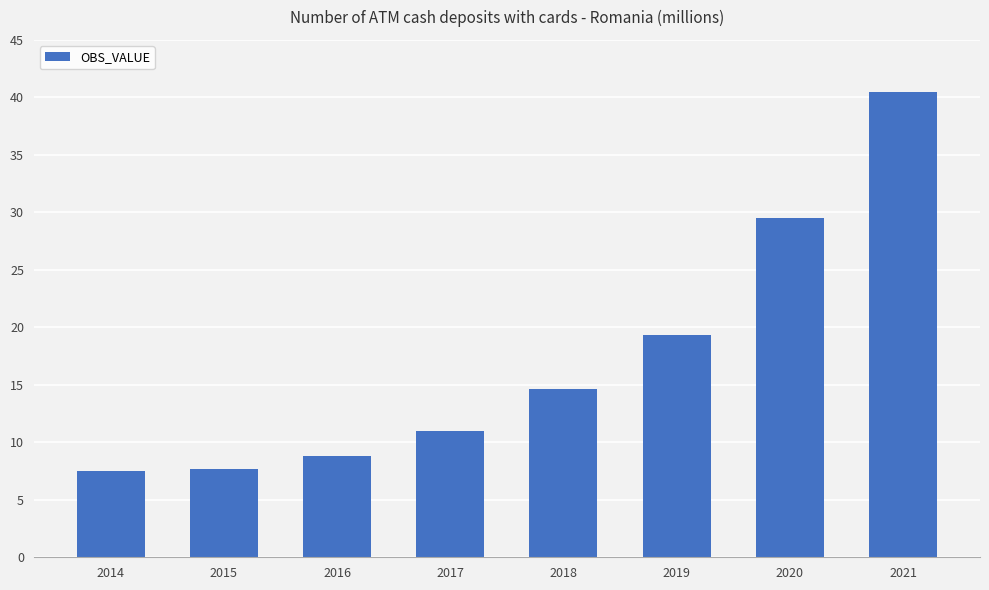

What is the average value?

17.4